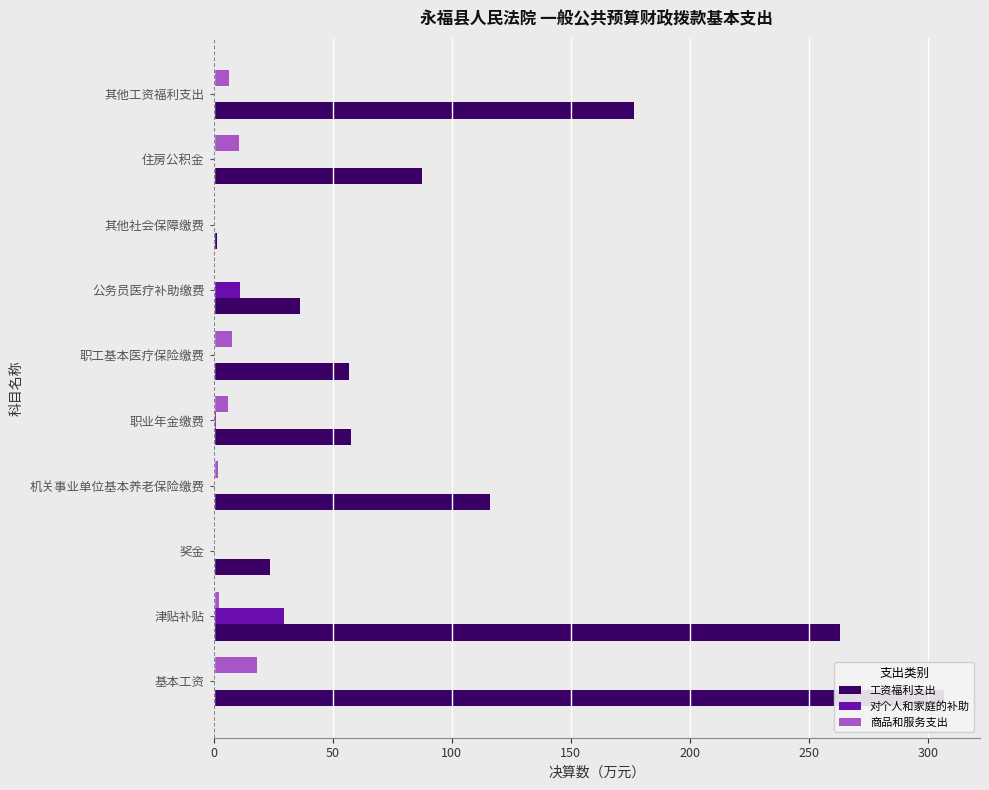

Rank the series by their maximum value, from highest to lowest.

工资福利支出, 对个人和家庭的补助, 商品和服务支出